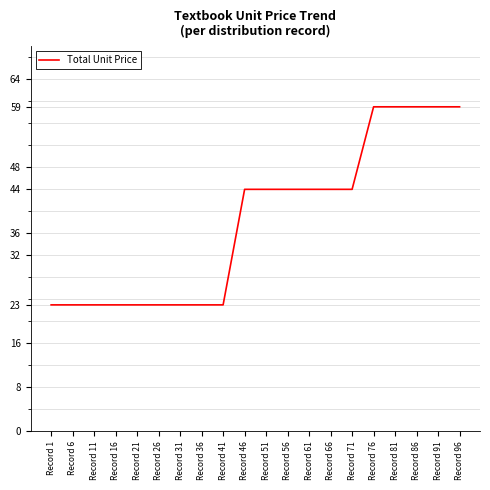

Does the chart display data point markers on the line(s)?

No